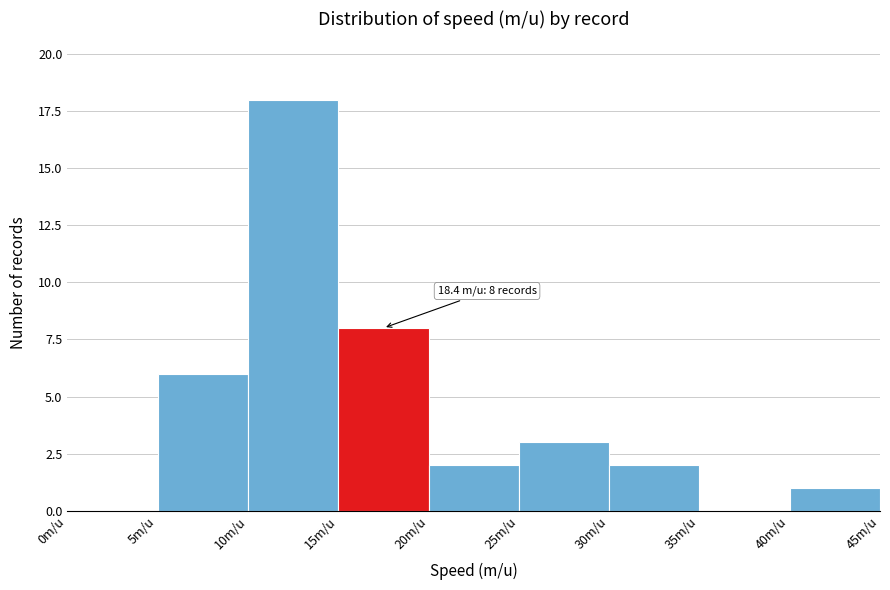

Which range on the x-axis has the tallest bar?

10 to 15